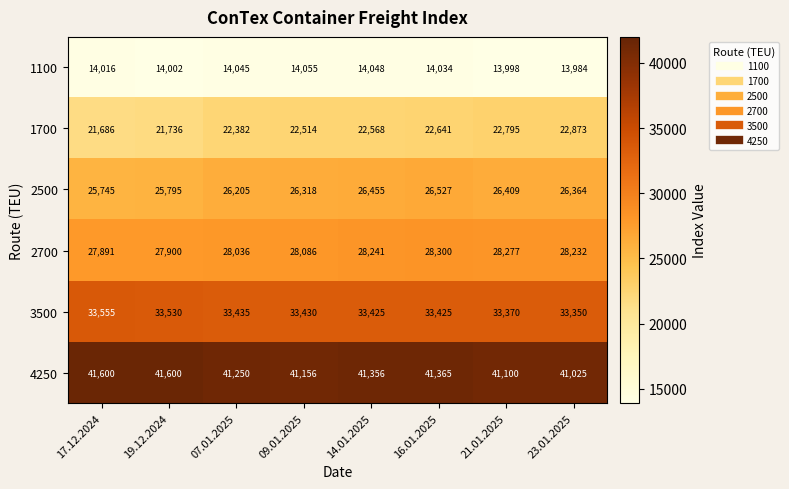

Rank the categories by 2700 value from lowest to highest.

17.12.2024, 19.12.2024, 07.01.2025, 09.01.2025, 23.01.2025, 14.01.2025, 21.01.2025, 16.01.2025